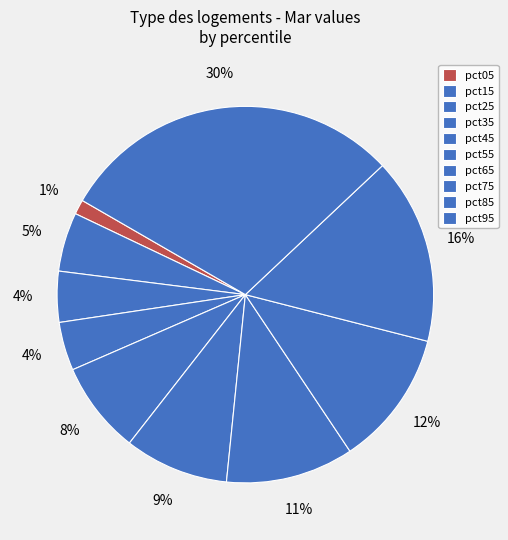

How many segments does this pie chart have?

10